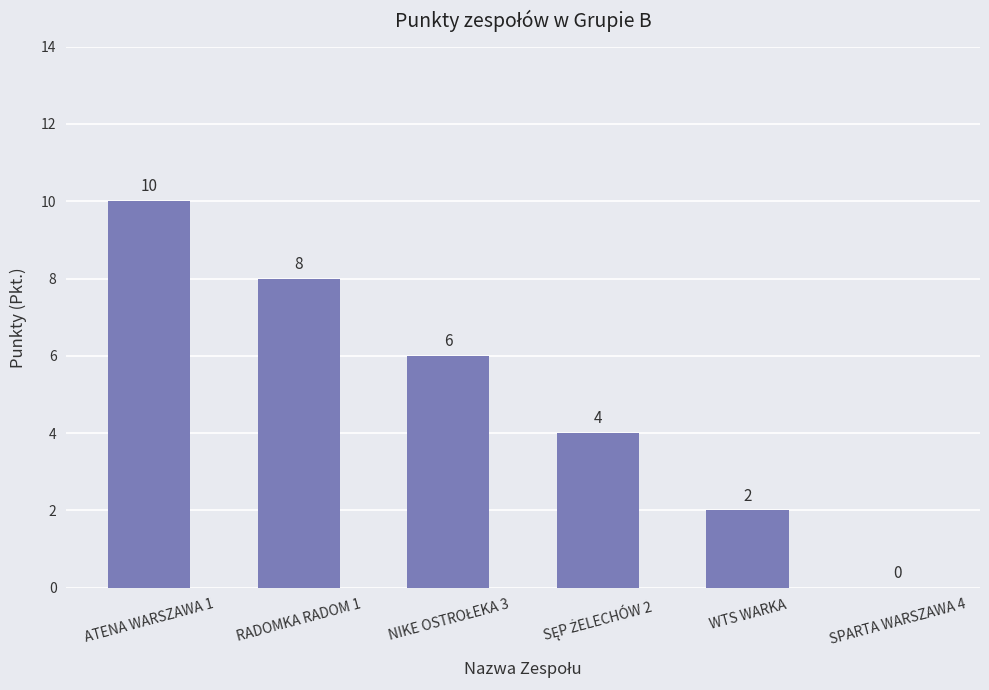

Count the number of data series in this chart.

1